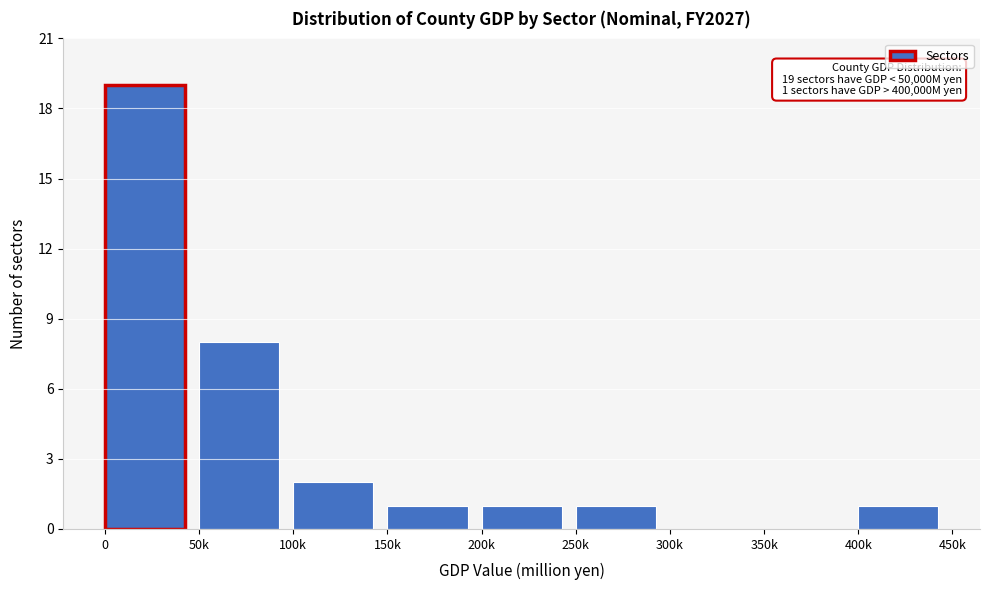

Reading left to right, what are all the values shown in this chart?

0=19	50k=8	100k=2	150k=1	200k=1	250k=1	300k=0	350k=0	400k=1